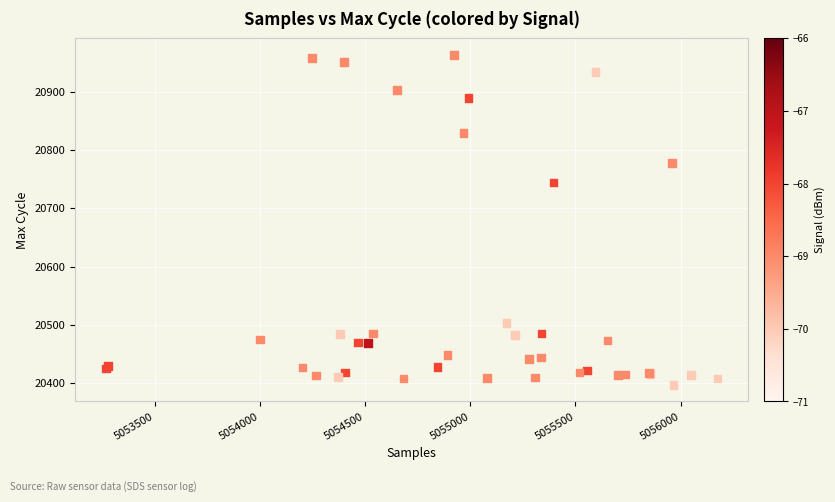

What Y value in the scatter plot is closest to 20680?

20744